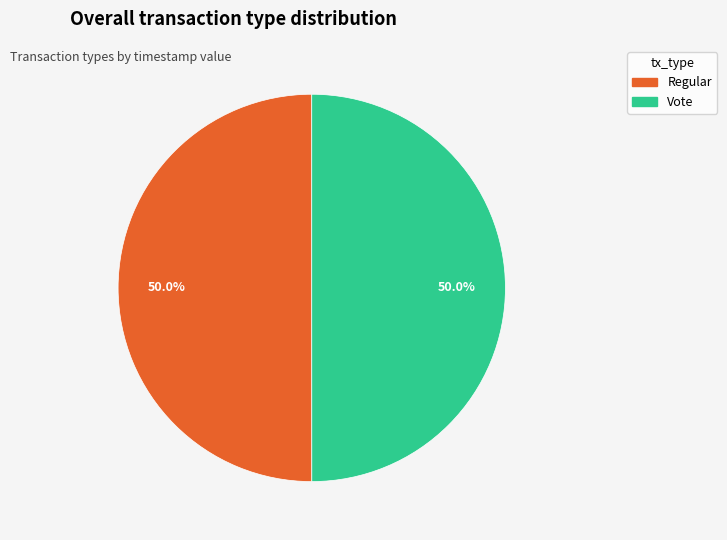

What percentage do Vote and Regular together represent?

100.0%